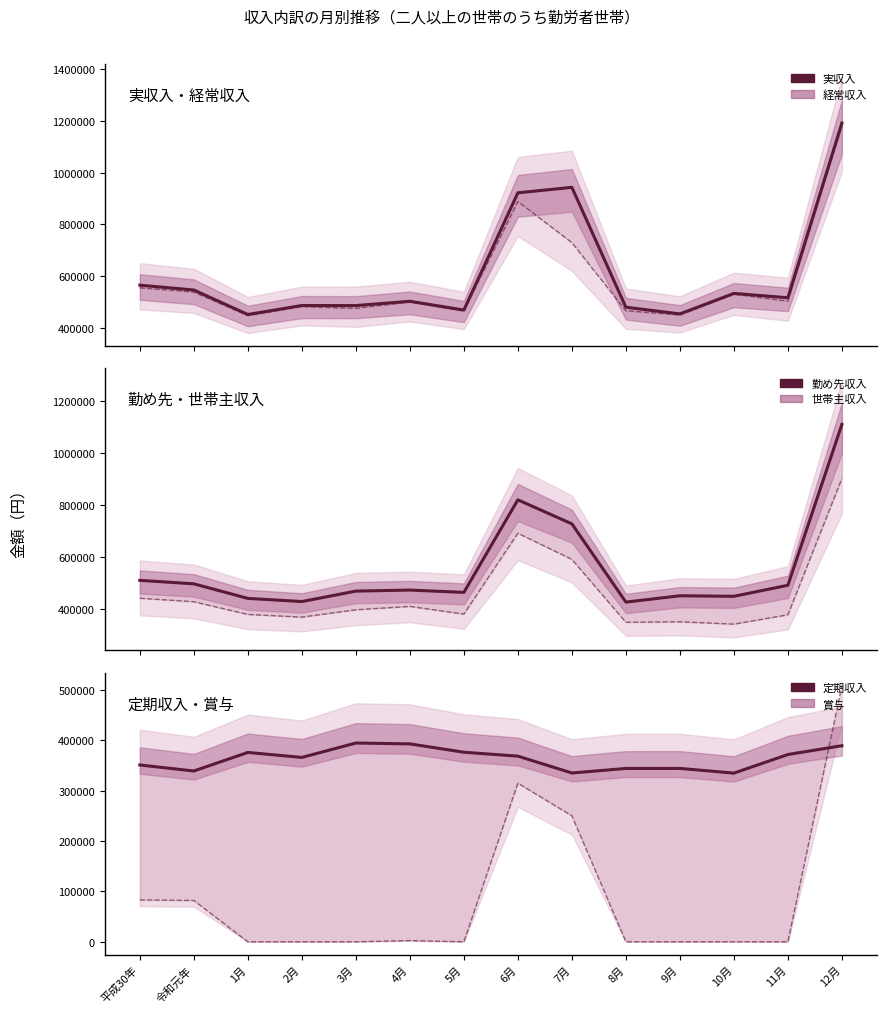

What is the label of the 9th point from the right?

4月